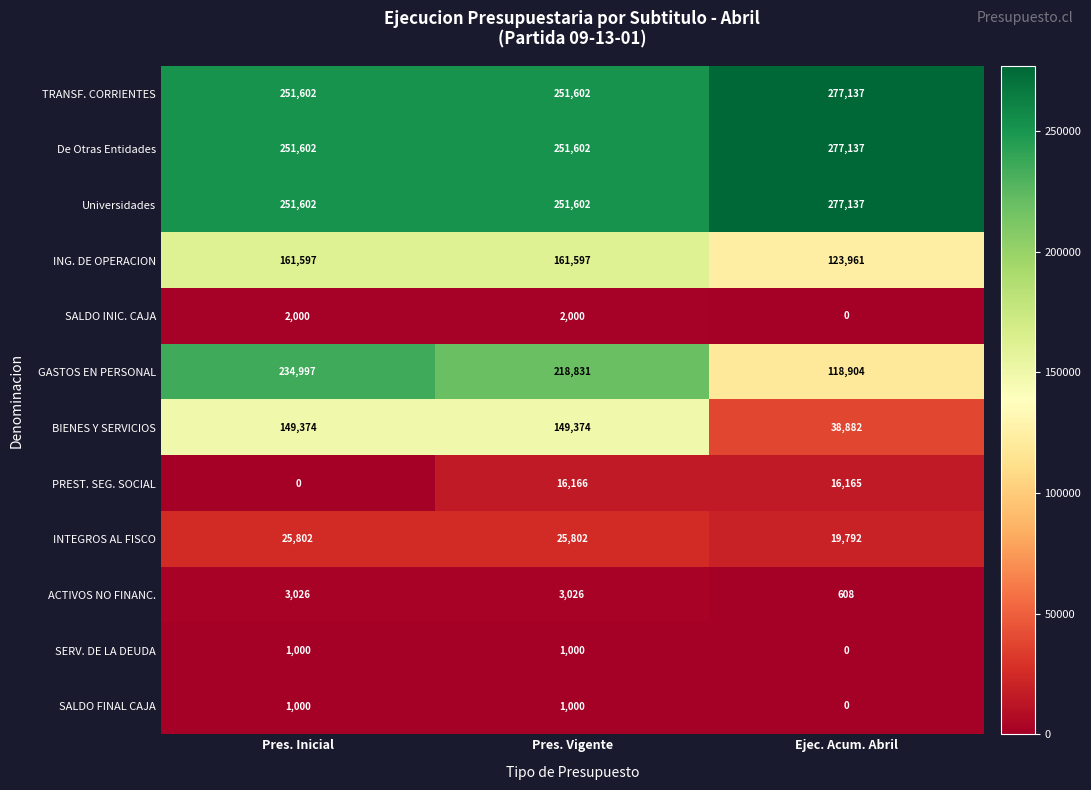

At how many categories does at least one series exceed 77505?

3